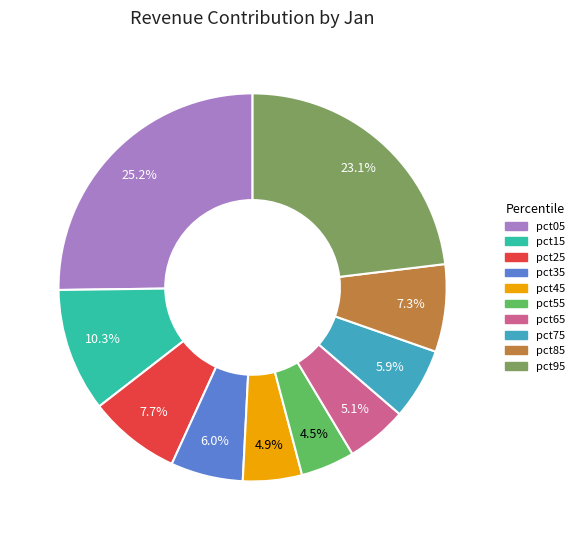

What is the total percentage of pct25 and pct15?

18.0%